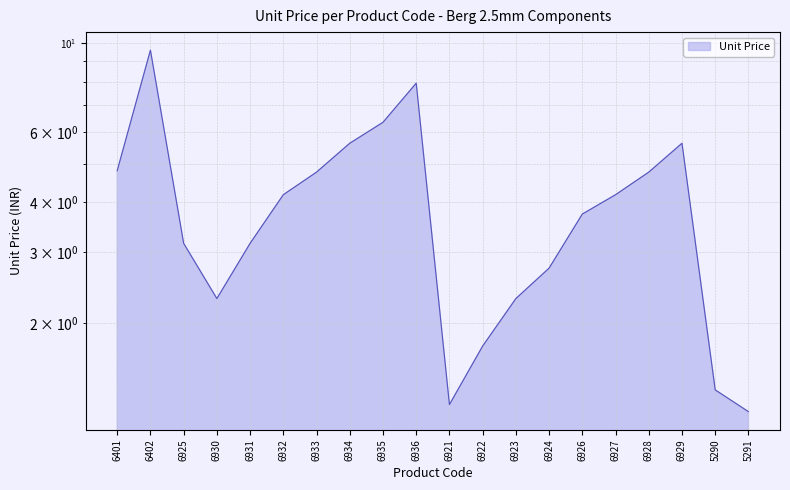

Which category has the lowest value across all series?

5291